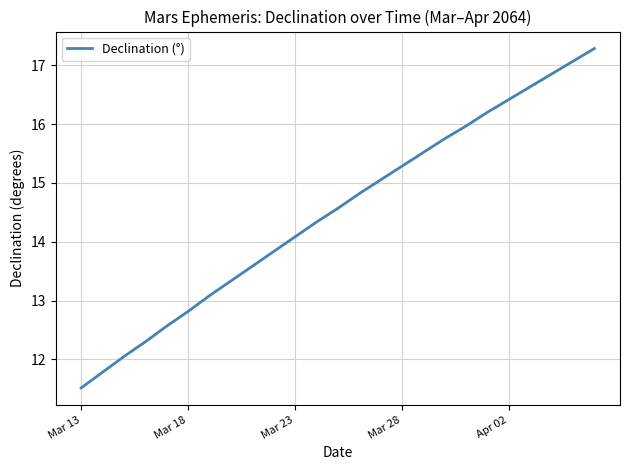

What is the difference between the maximum and minimum values?

5.8